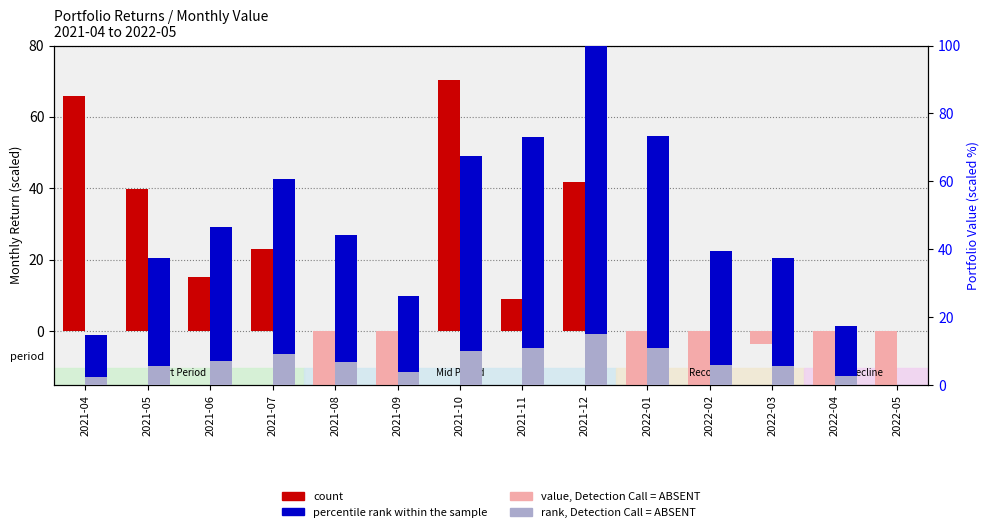

What is the difference between the rank, Detection Call = ABSENT values at 2021-06 and 2021-09?

3.1